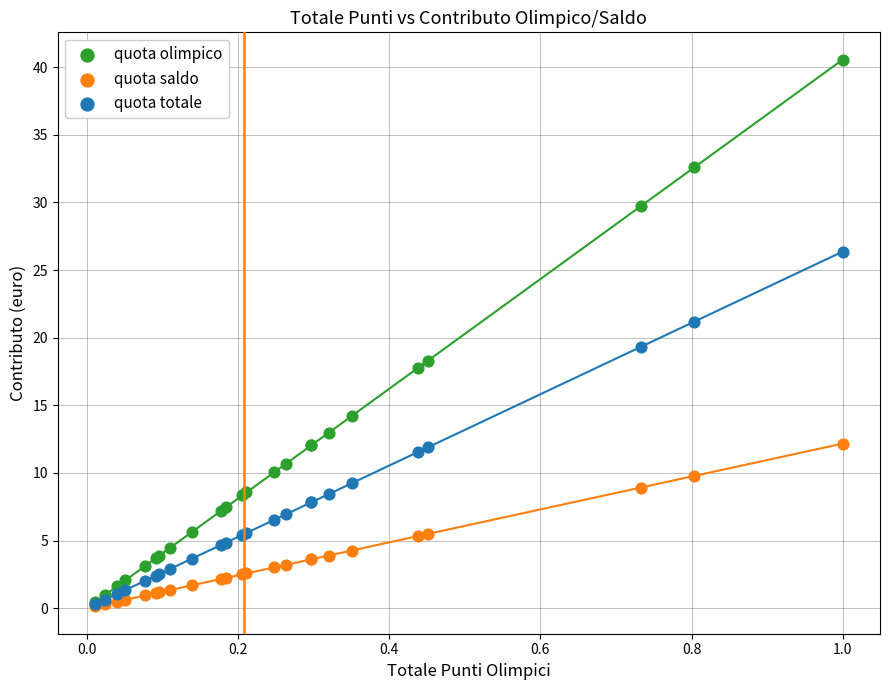

Across all series, what Y value is closest to 20?

19.3